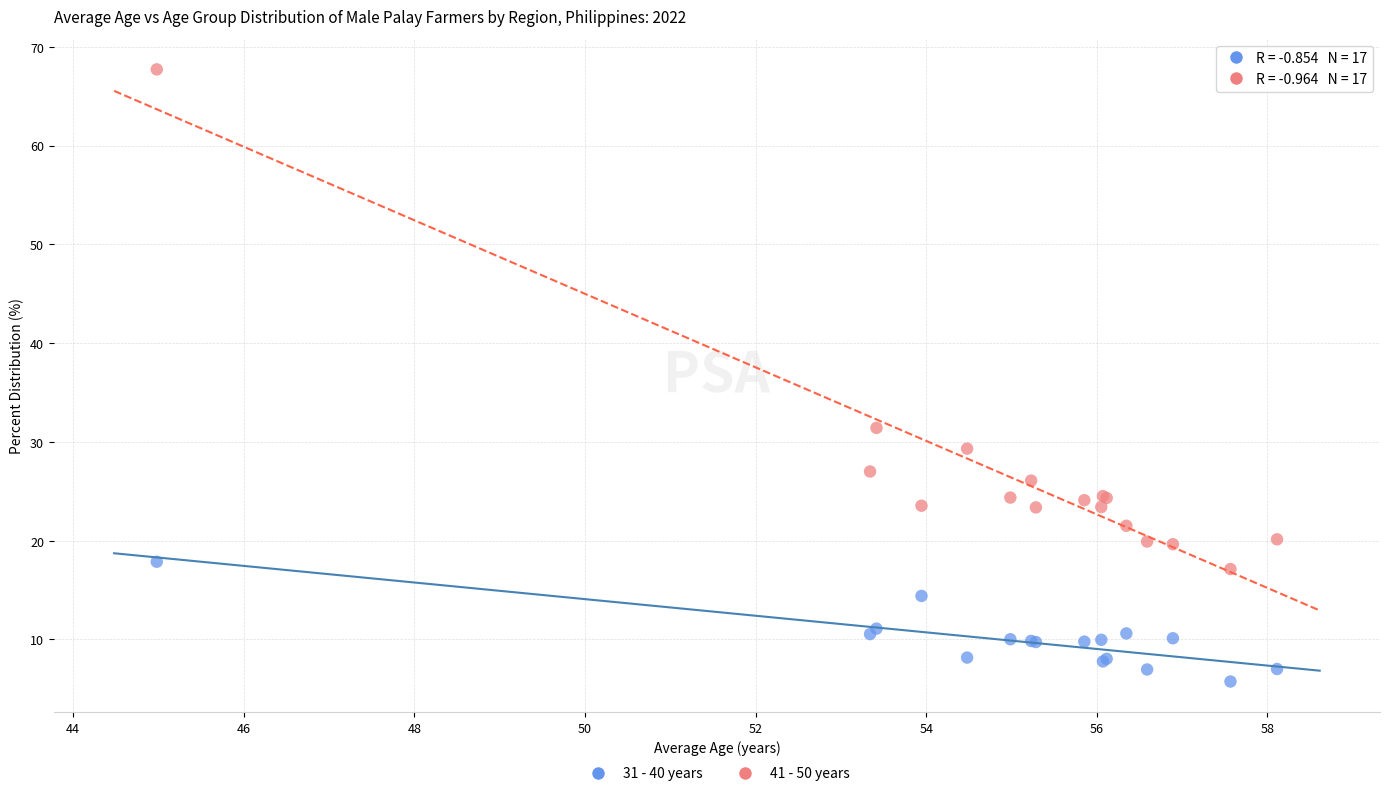

In the 41 - 50 years series, what Y value is closest to 42?

31.4